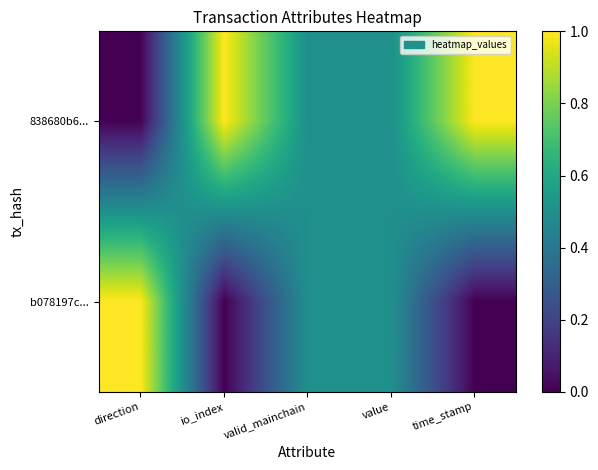

Count the number of data series in this chart.

2